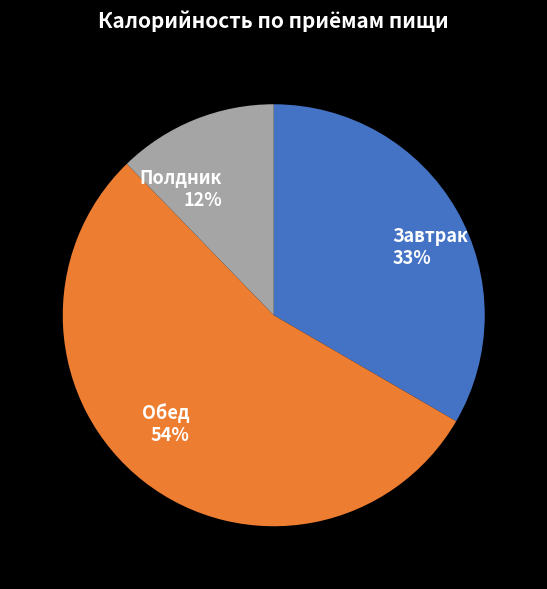

What is the majority slice?

Обед